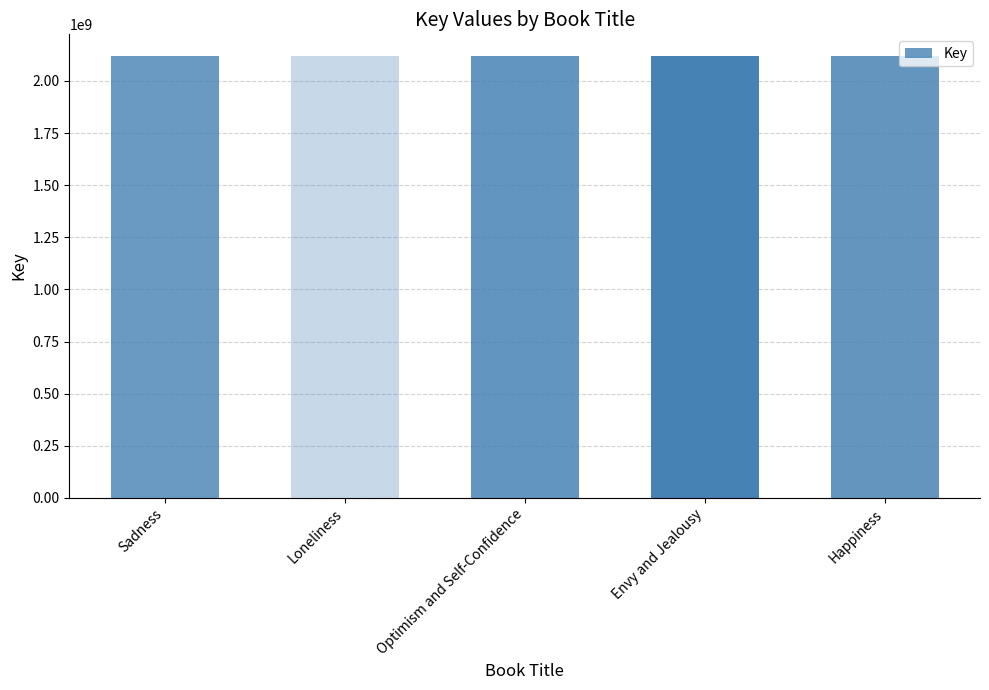

What is the approximate value at Envy and Jealousy?

2117888755